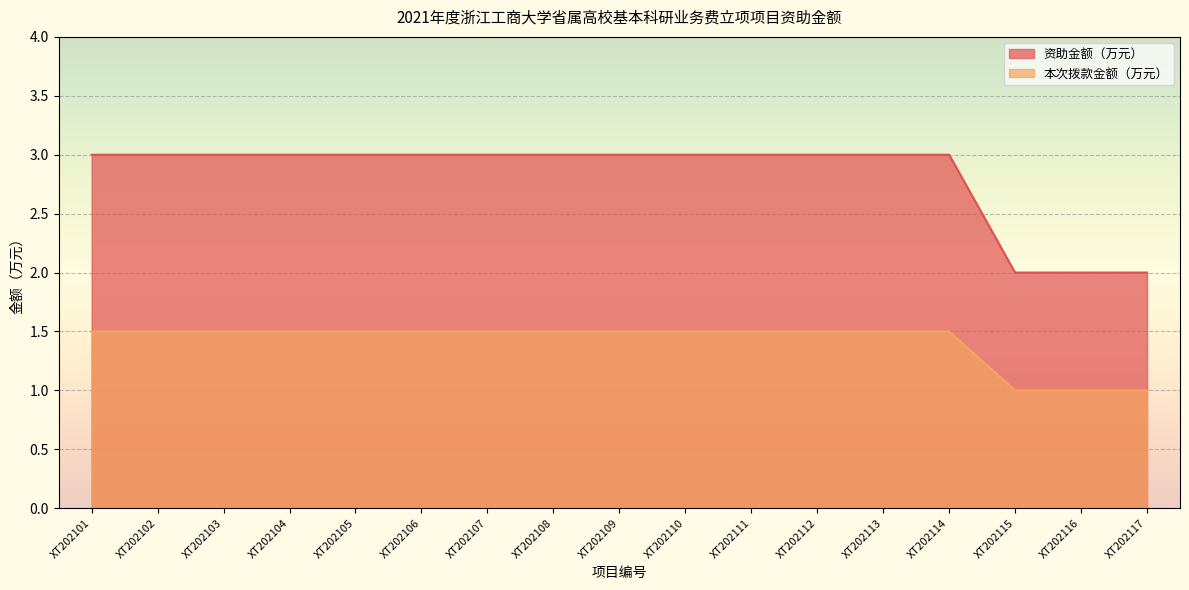

List the series in order of their peak value, lowest first.

本次拨款金额（万元）, 资助金额（万元）